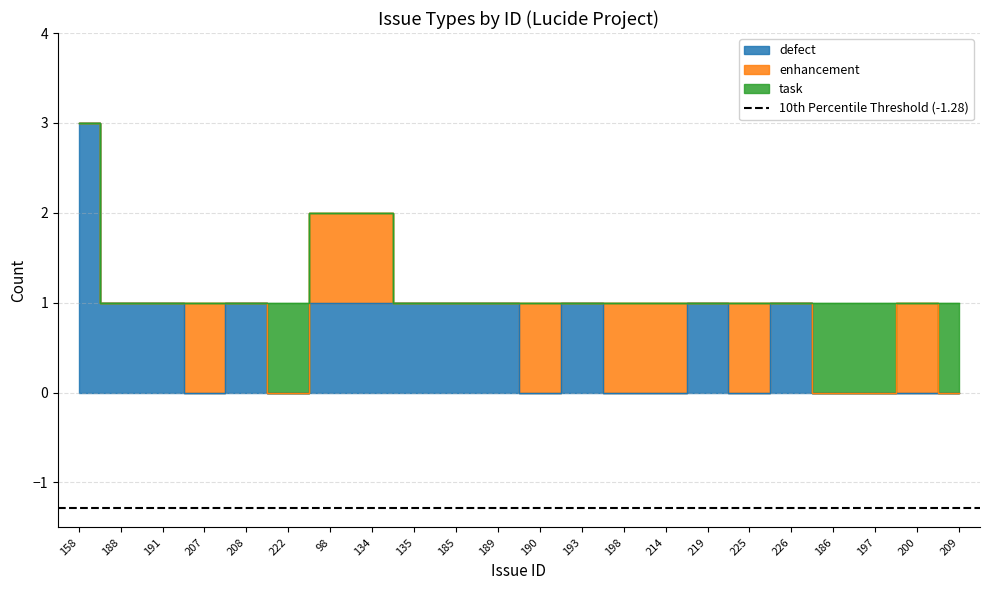

Which series changed the most between 185 and 198?

defect